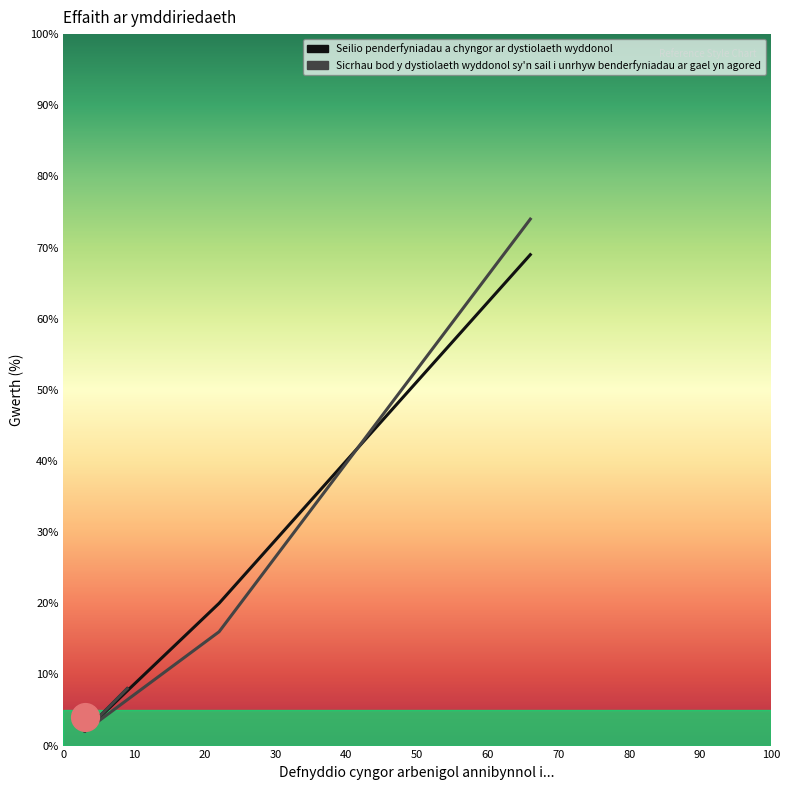

Which series has the largest total across all categories?

Sicrhau bod y dystiolaeth wyddonol sy'n sail i unrhyw benderfyniadau ar gael yn agored